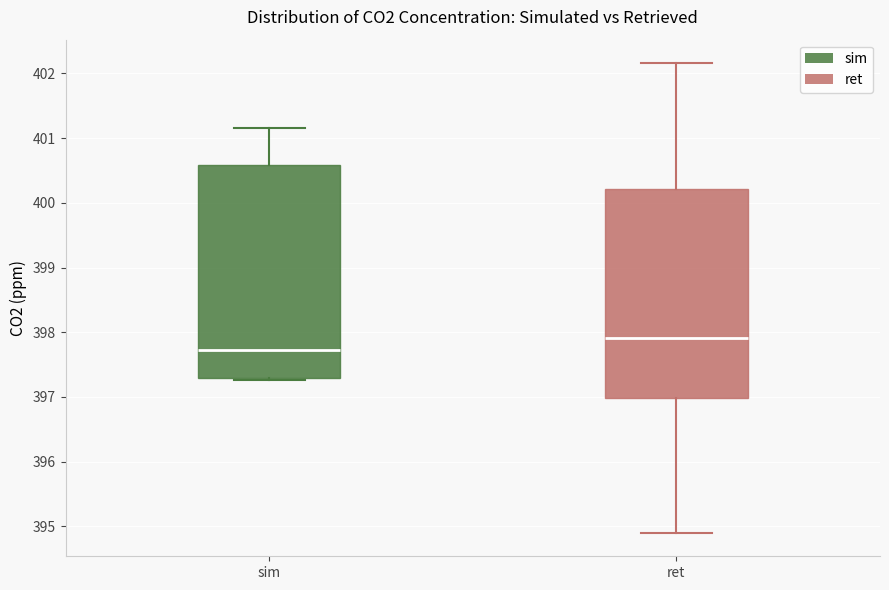

Which box's median line is the highest?

ret